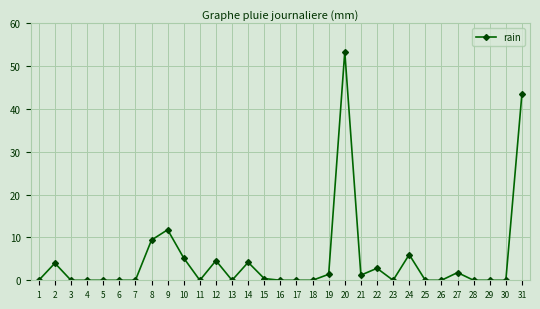

Which label corresponds to the largest value in the chart?

20